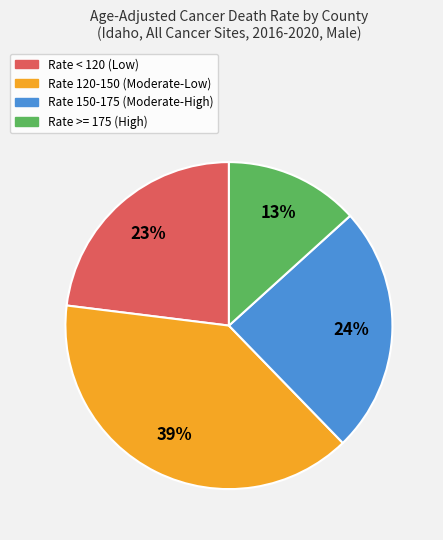

Count the number of slices in the pie.

4